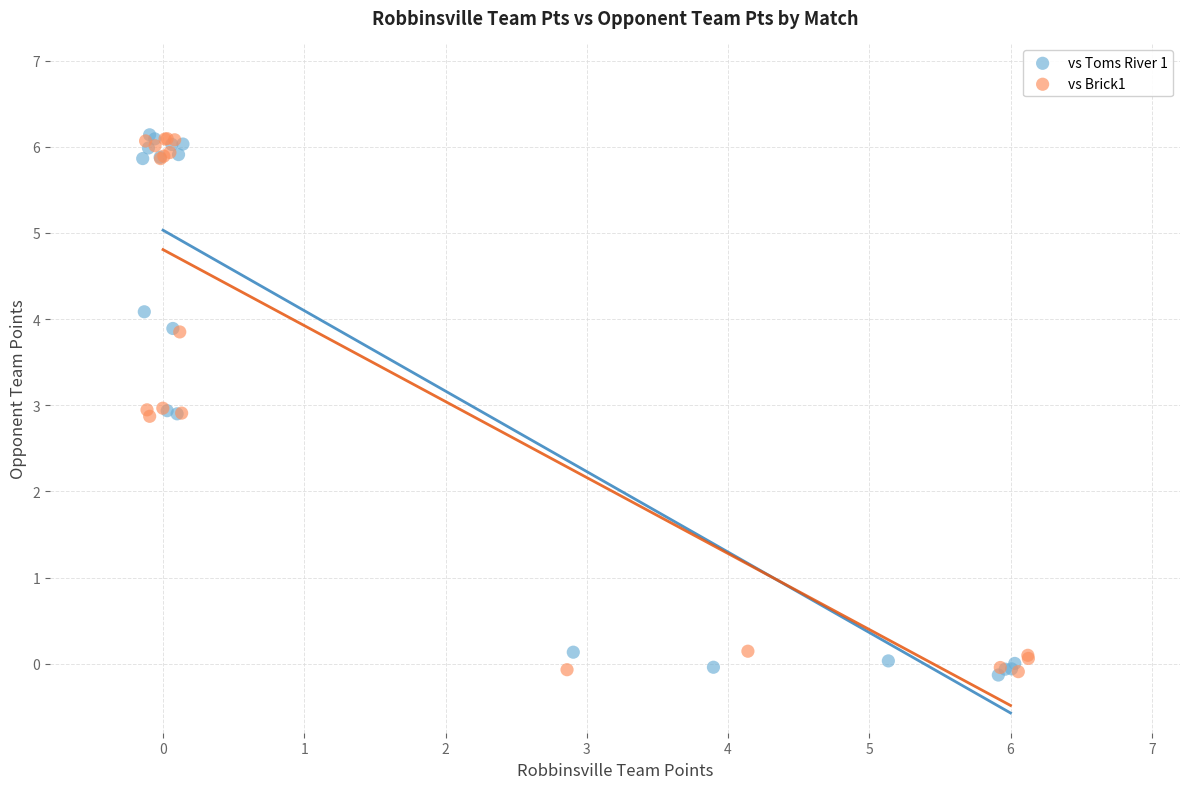

What are all the series names shown in the legend?

vs Toms River 1, vs Brick1